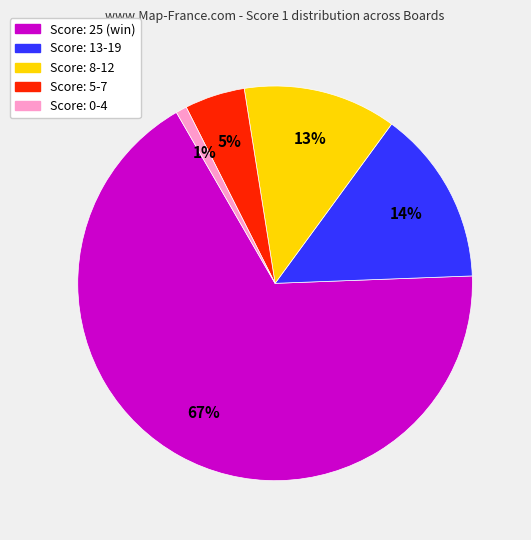

Count the number of slices in the pie.

5